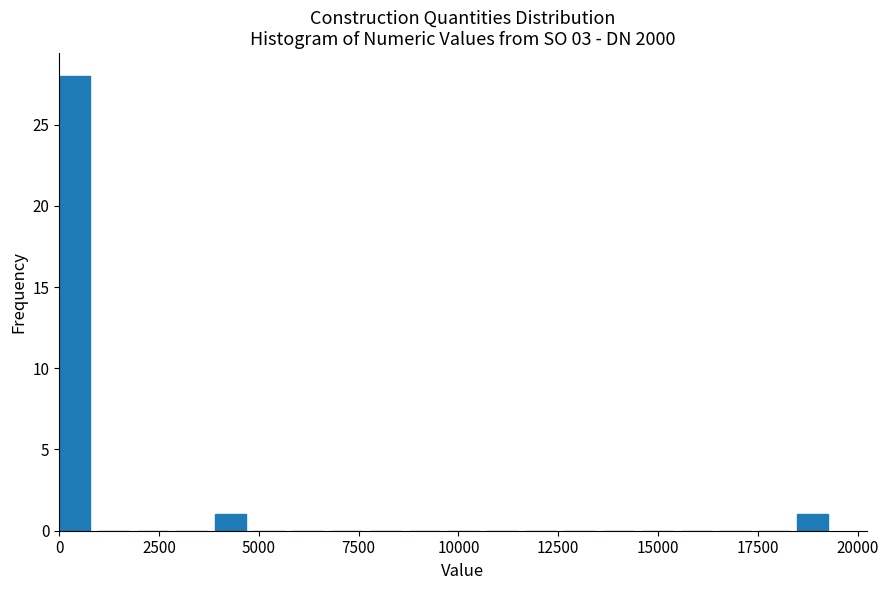

Around what value on the x-axis is the tallest bar? Give the approximate position of its centre, as read against the axis.

500